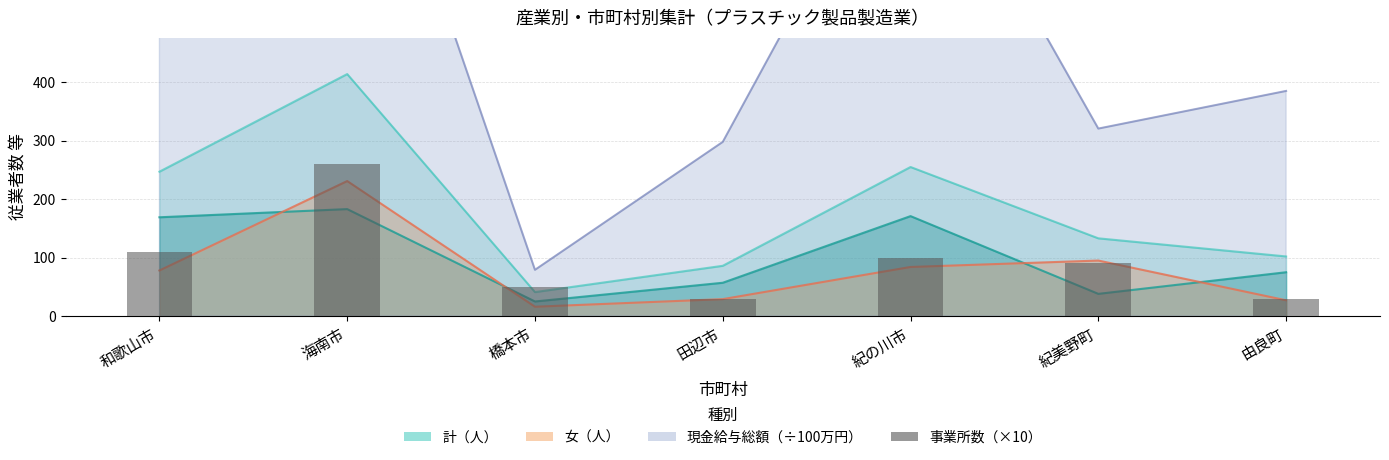

Between 和歌山市 and 紀美野町, which is larger?

和歌山市